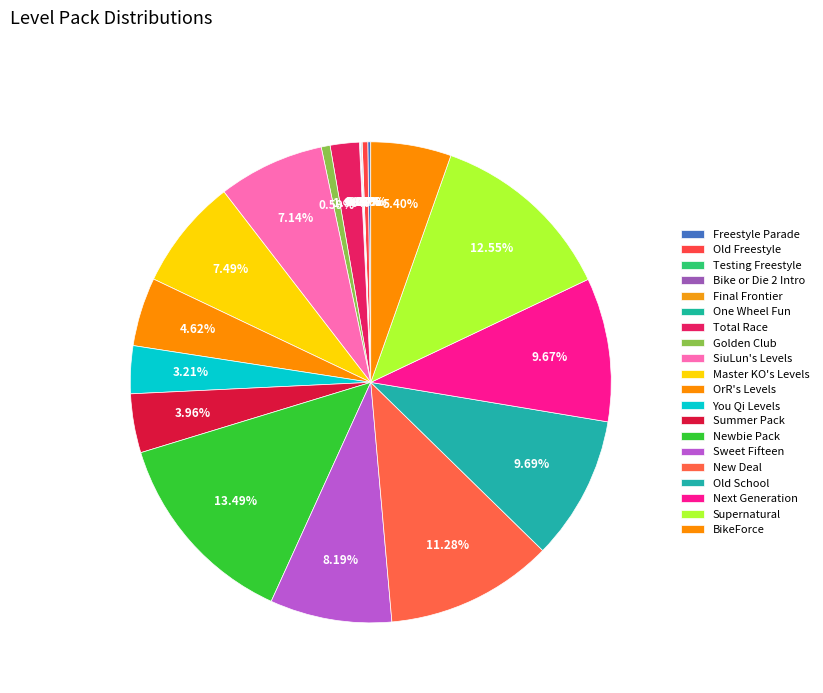

To the nearest percent, what is the combined percentage of Old School and New Deal?

21%